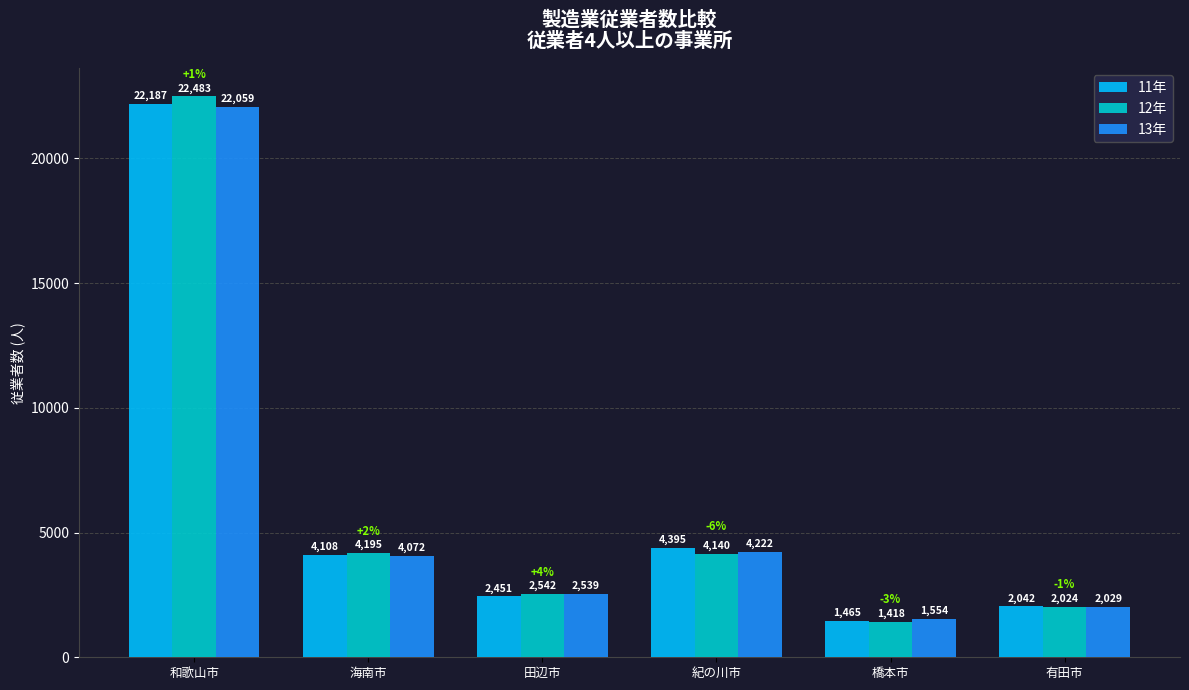

Is the value of 13年 at 橋本市 greater than the value of 11年 at 和歌山市?

No